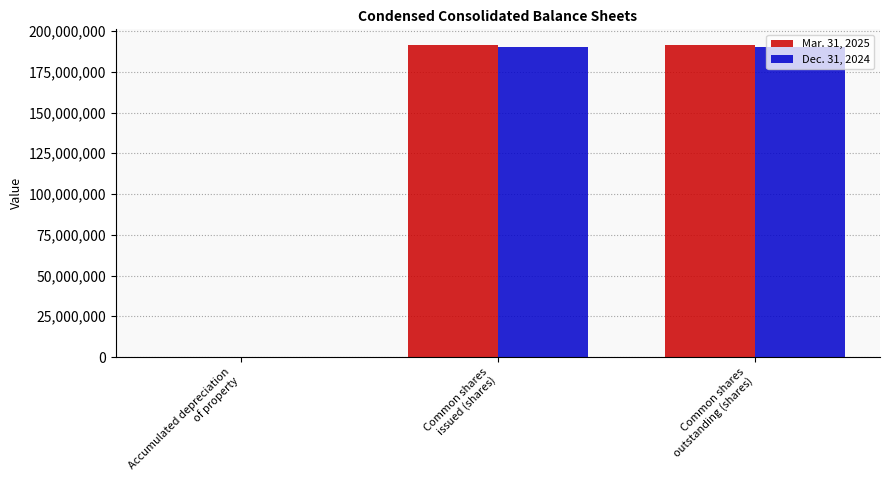

What is the total value across all series at Common shares
issued (shares)?

381444966